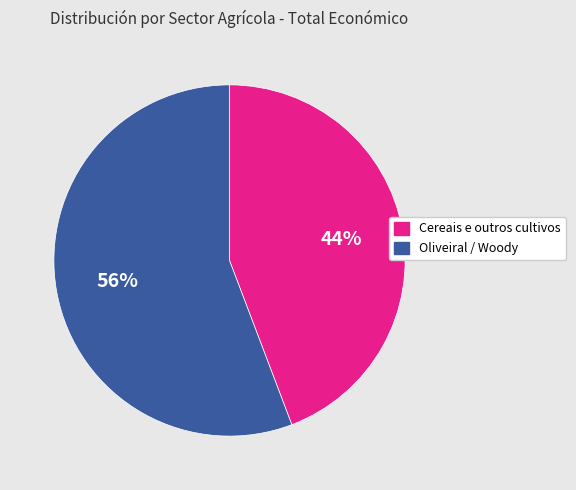

Is there a majority slice in this chart?

Yes